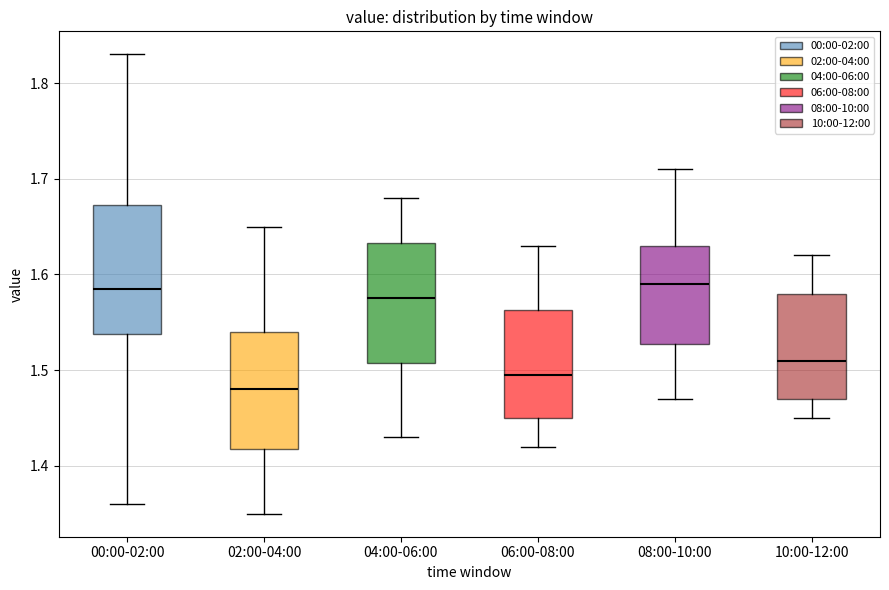

Reading left to right, transcribe this box plot: for each box, give where its median line is, the range the box spans, and where its two whiskers end, as read against the y-axis. The values are not printed on the chart, so give them approximately, as read against the axis.

00:00-02:00: median 1.59, box 1.54 to 1.67, whiskers 1.36 to 1.83
02:00-04:00: median 1.48, box 1.42 to 1.54, whiskers 1.35 to 1.65
04:00-06:00: median 1.58, box 1.51 to 1.63, whiskers 1.43 to 1.68
06:00-08:00: median 1.50, box 1.45 to 1.56, whiskers 1.42 to 1.63
08:00-10:00: median 1.59, box 1.53 to 1.63, whiskers 1.47 to 1.71
10:00-12:00: median 1.51, box 1.47 to 1.58, whiskers 1.45 to 1.62